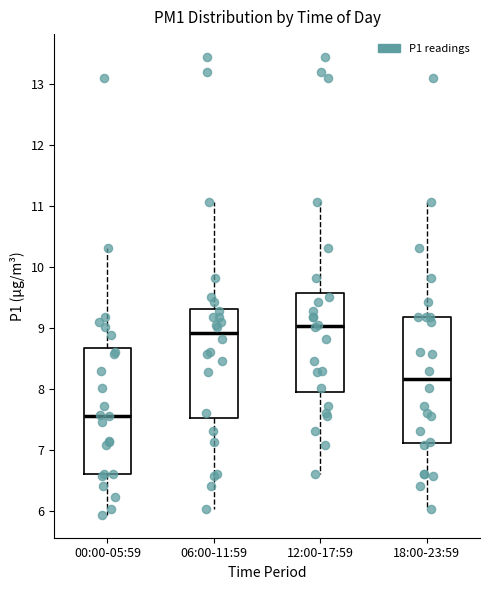

Reading left to right, read every box against the y-axis: the position of its median line, the range the box covers, and the ends of its whiskers. The values are not printed on the chart, so give them approximately, as read against the axis.

00:00-05:59: median 7.6, box 6.6 to 8.7, whiskers 5.9 to 10.3
06:00-11:59: median 8.9, box 7.5 to 9.3, whiskers 6.0 to 11.1
12:00-17:59: median 9.0, box 7.9 to 9.6, whiskers 6.6 to 11.1
18:00-23:59: median 8.2, box 7.1 to 9.2, whiskers 6.0 to 11.1